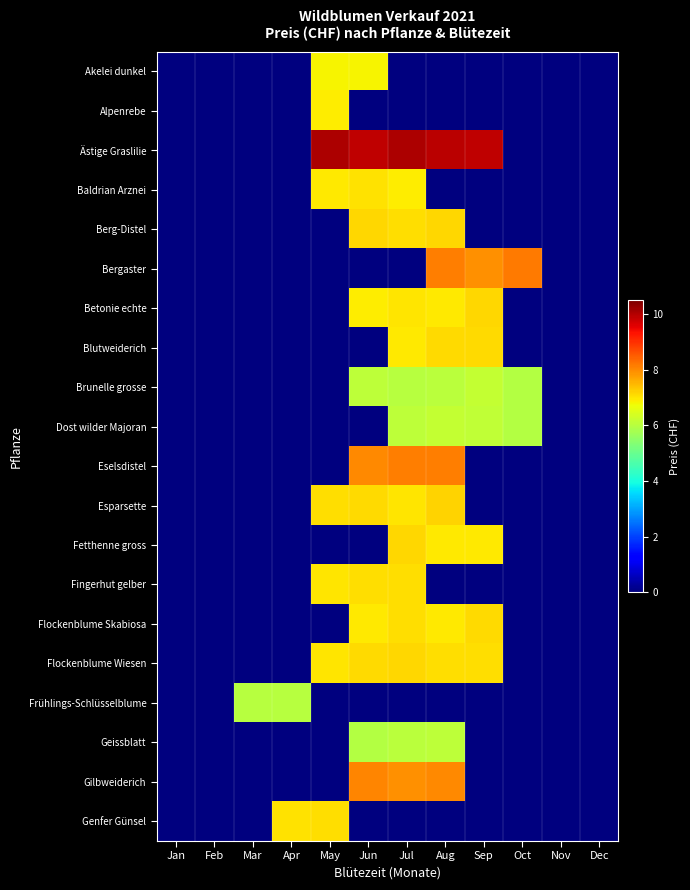

At Mar, list the series in order from smallest to largest.

Akelei dunkel, Alpenrebe, Ästige Graslilie, Baldrian Arznei, Berg-Distel, Bergaster, Betonie echte, Blutweiderich, Brunelle grosse, Dost wilder Majoran, Eselsdistel, Esparsette, Fetthenne gross, Fingerhut gelber, Flockenblume Skabiosa, Flockenblume Wiesen, Geissblatt, Gilbweiderich, Genfer Günsel, Frühlings-Schlüsselblume